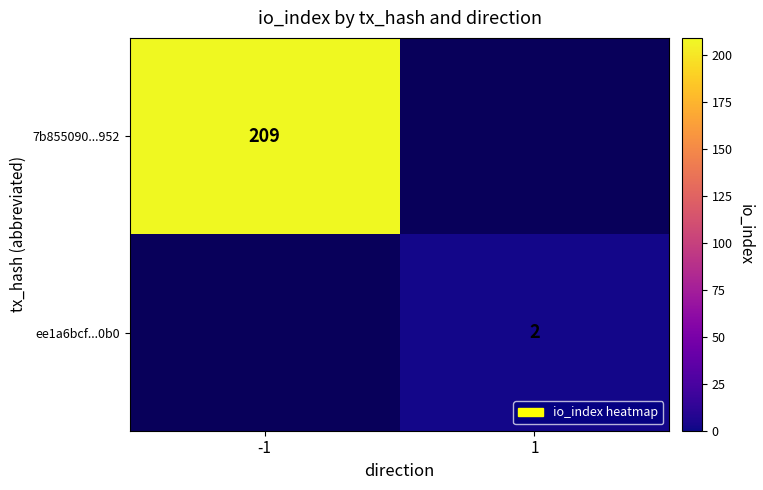

The 7b855090...952 series shows 285.2 at -1. True or false?

False